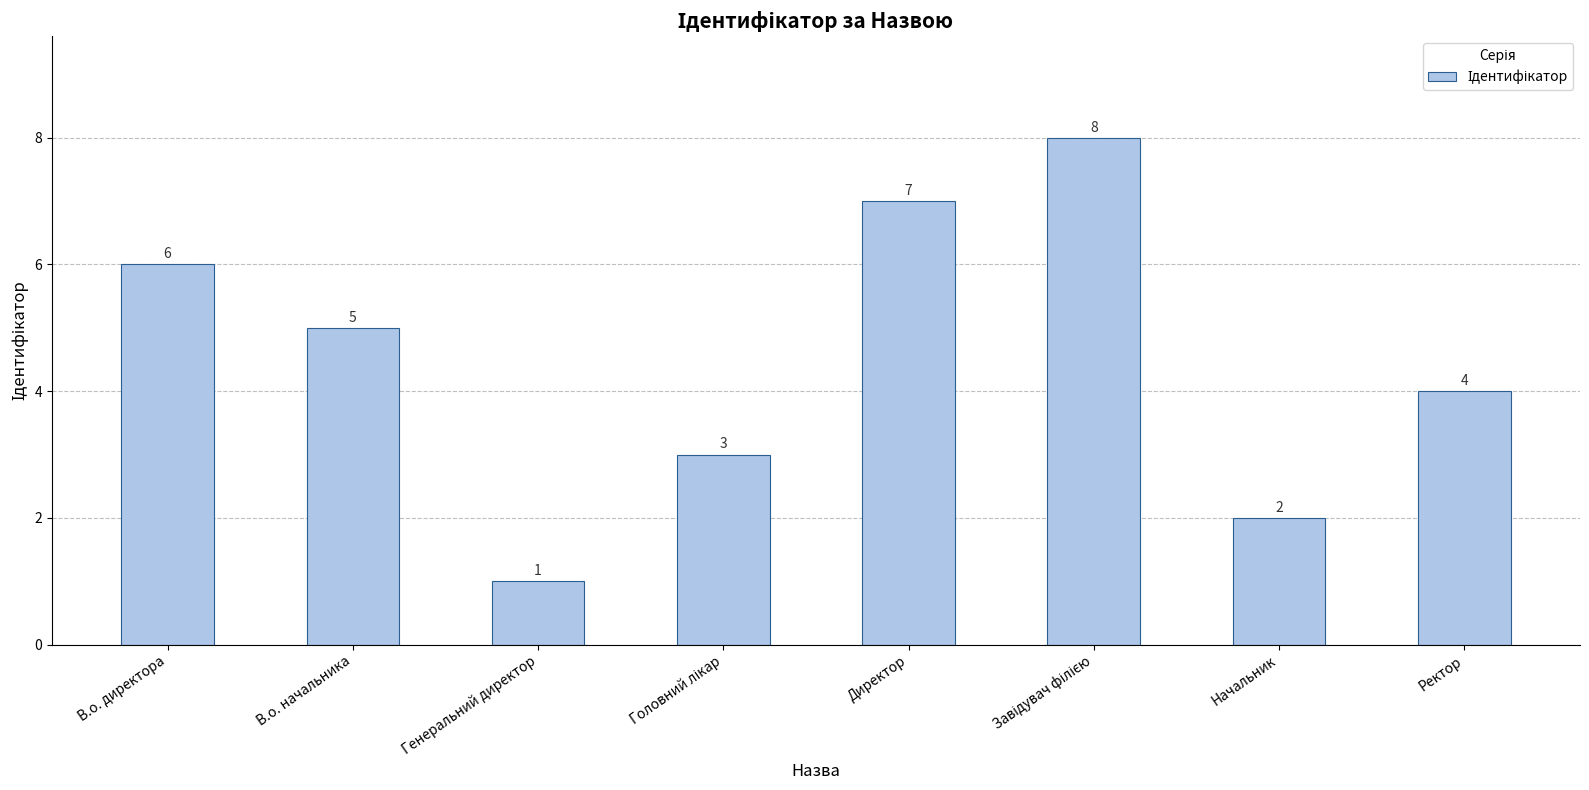

What is the smallest value displayed?

1